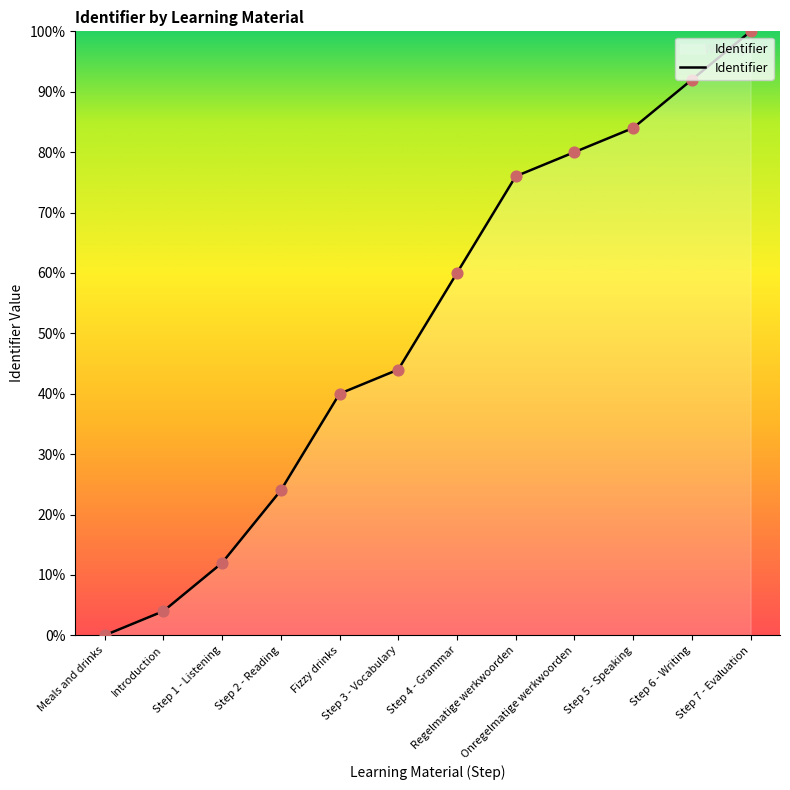

What is the change in value from Step 5 - Speaking to Step 6 - Writing?

+8